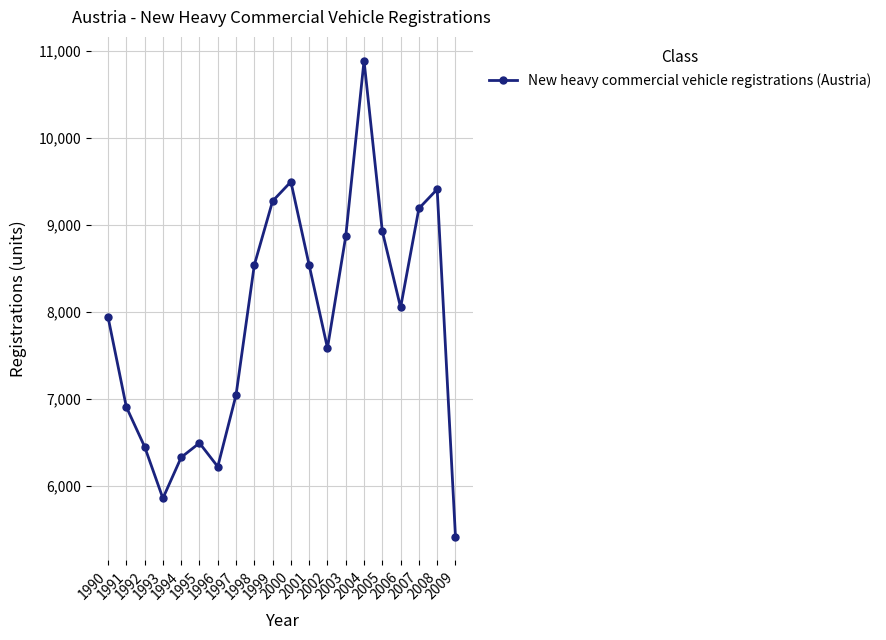

What is the change in value from 1992 to 1998?

+2090